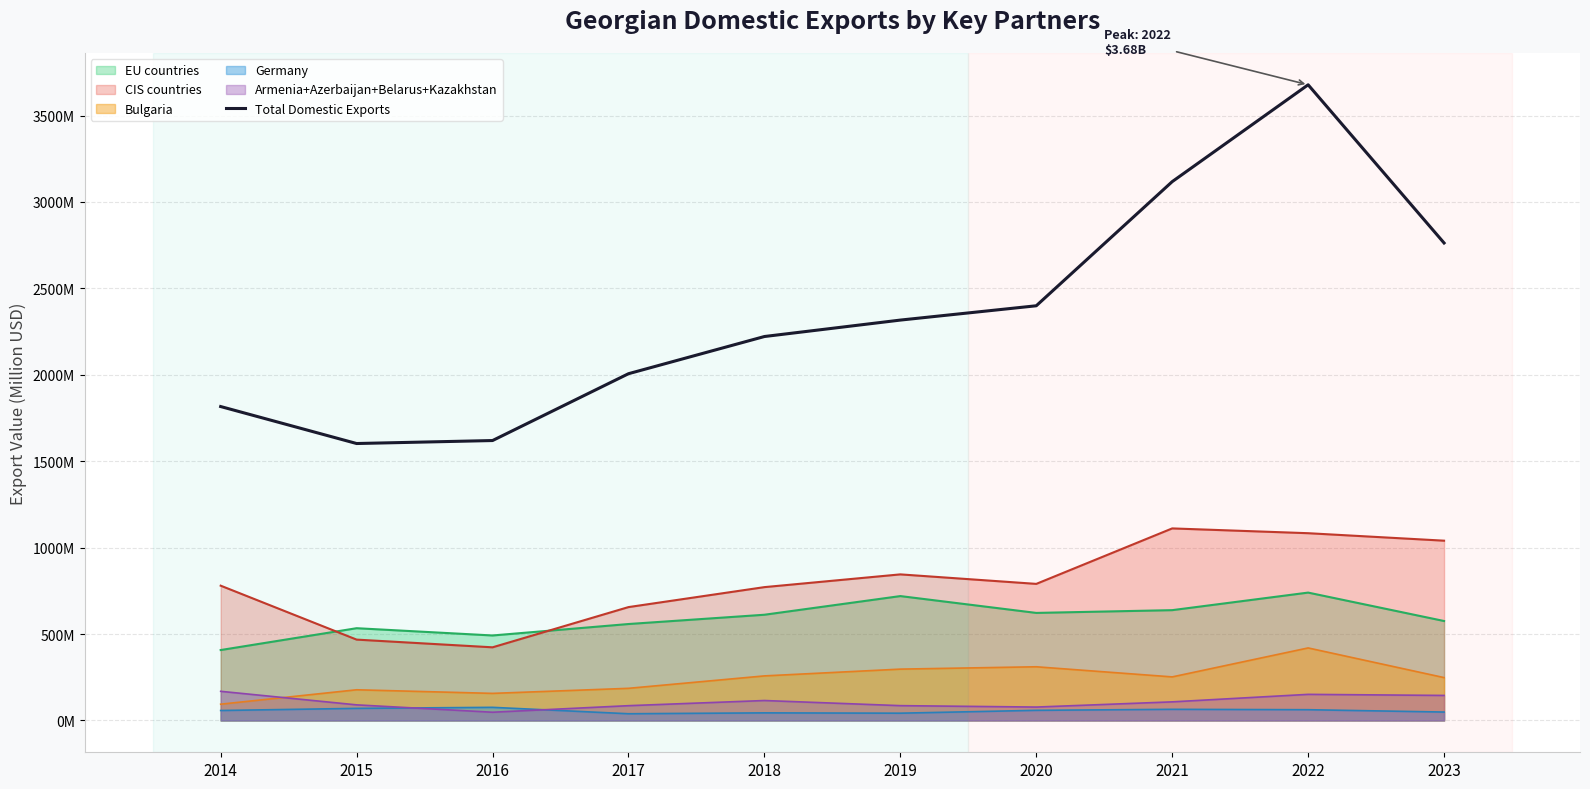

Which has a higher value, 2017 or 2018?

2018